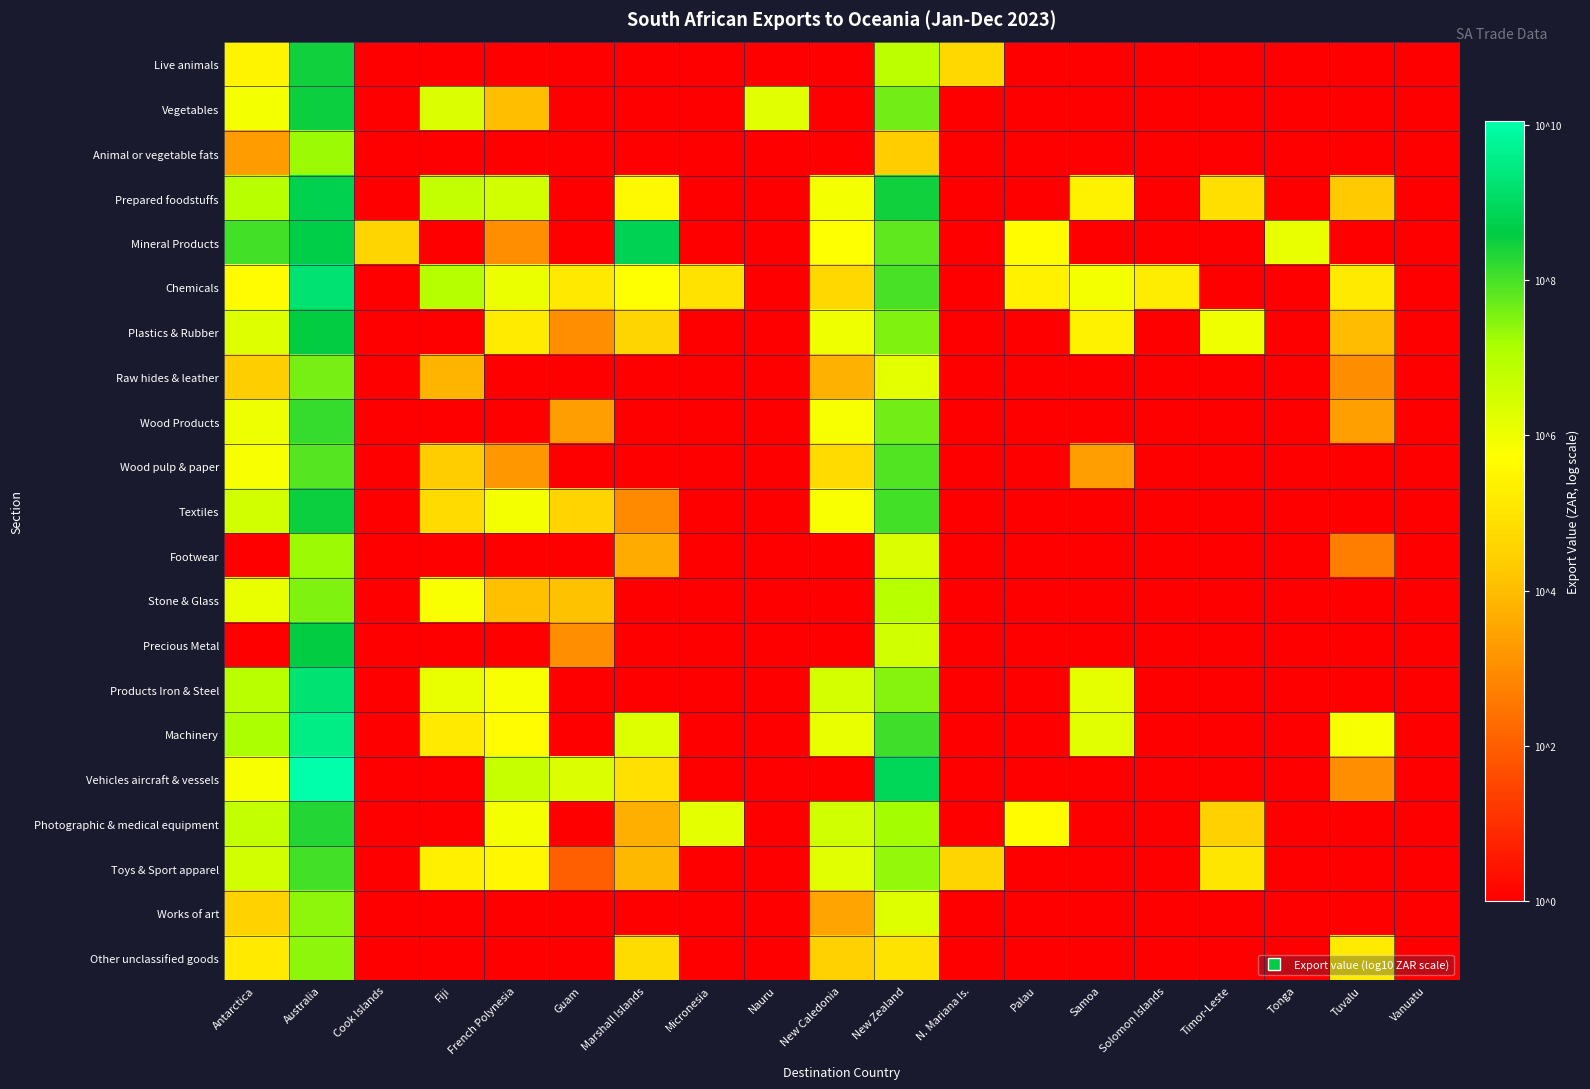

What is the total value across all series at Australia?

175.0